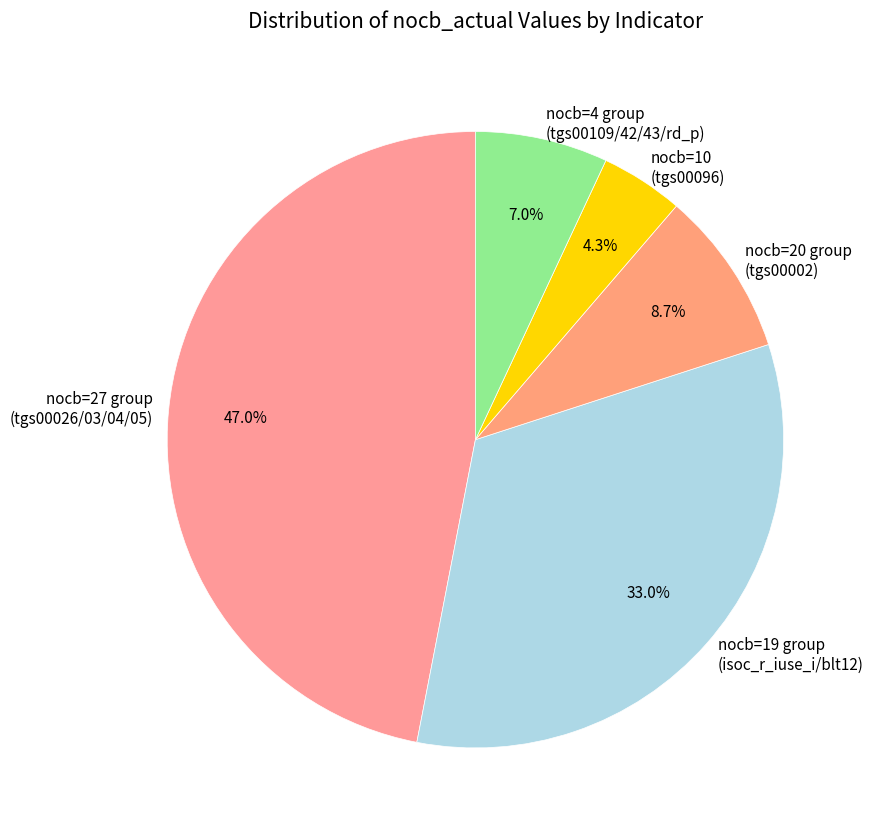

Which has a higher value, nocb=20 group (tgs00002) or nocb=19 group (isoc_r_iuse_i/blt12)?

nocb=19 group (isoc_r_iuse_i/blt12)